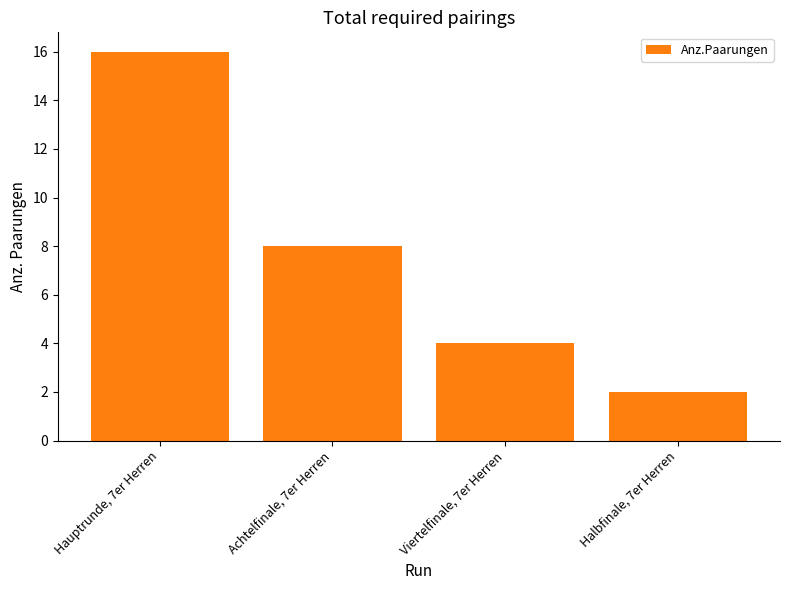

Which category has the lowest value across all series?

Halbfinale, 7er Herren